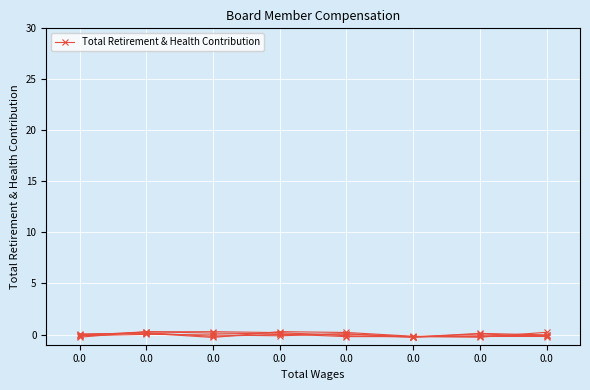

Rank the categories by value from highest to lowest.

0.0, 0.0, 0.0, 0.0, 0.0, 0.0, 0.0, 0.0